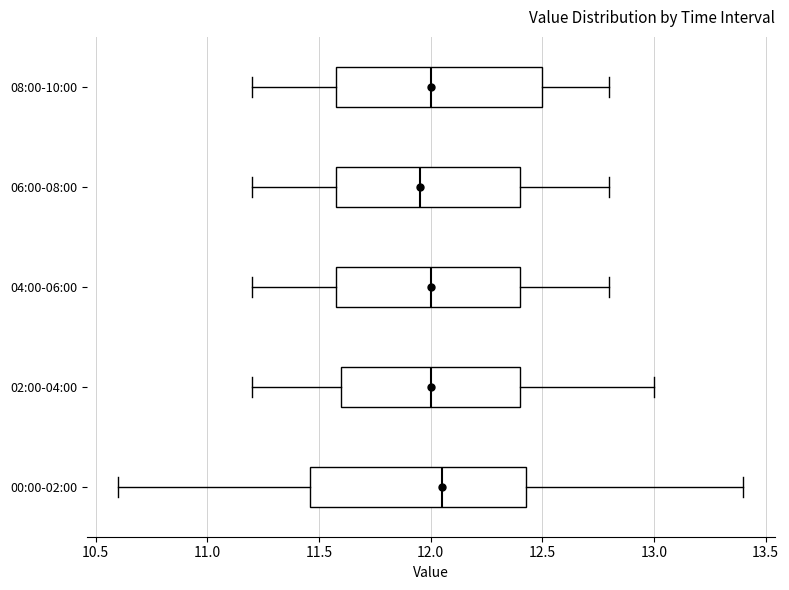

Reading bottom to top, read every box against the x-axis: the position of its median line, the range the box covers, and the ends of its whiskers. The values are not printed on the chart, so give them approximately, as read against the axis.

00:00-02:00: median 12.05, box 11.45 to 12.45, whiskers 10.60 to 13.40
02:00-04:00: median 12.00, box 11.60 to 12.40, whiskers 11.20 to 13.00
04:00-06:00: median 12.00, box 11.60 to 12.40, whiskers 11.20 to 12.80
06:00-08:00: median 11.95, box 11.60 to 12.40, whiskers 11.20 to 12.80
08:00-10:00: median 12.00, box 11.60 to 12.50, whiskers 11.20 to 12.80